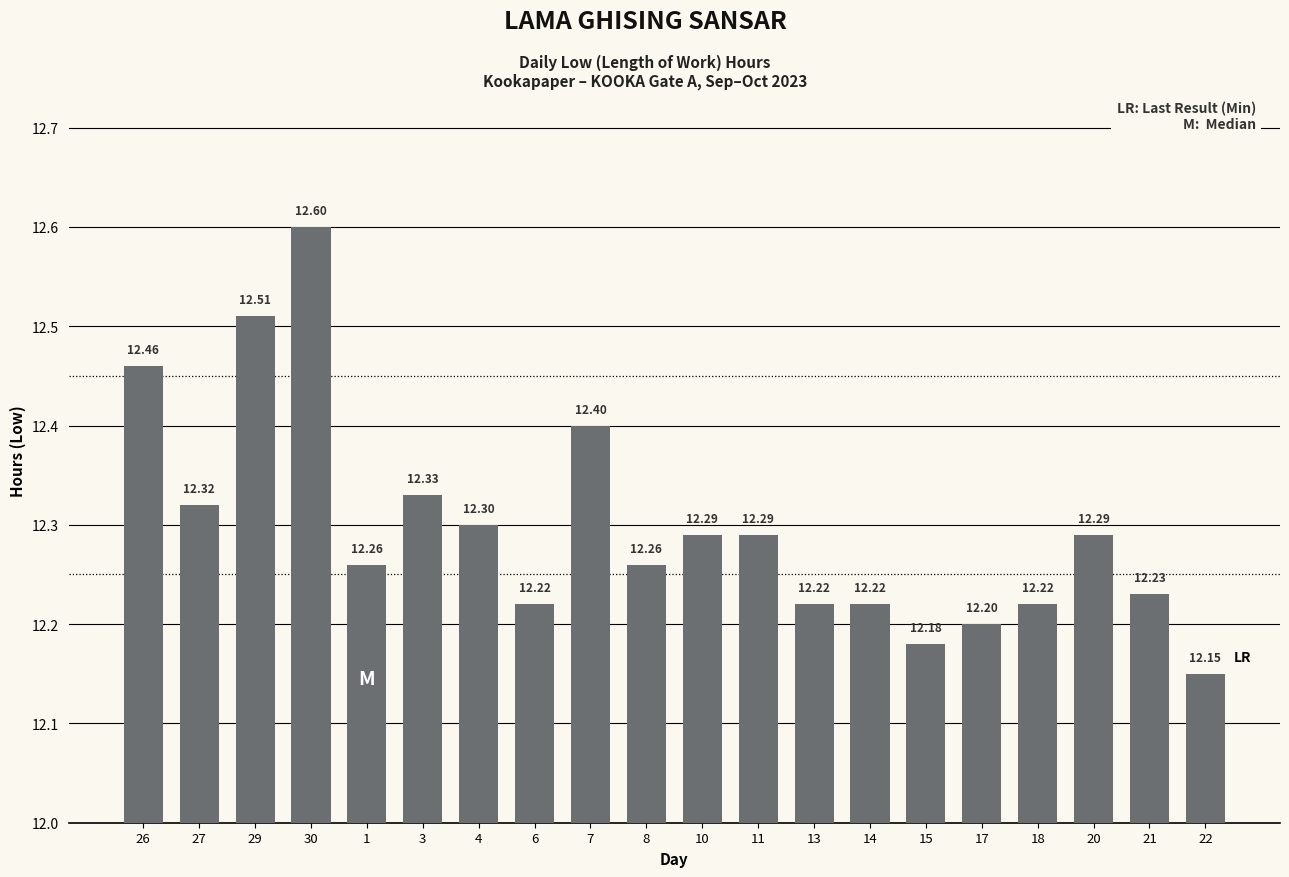

Reading left to right, extract all data points from this chart.

26=12.5	27=12.3	29=12.5	30=12.6	1=12.3	3=12.3	4=12.3	6=12.2	7=12.4	8=12.3	10=12.3	11=12.3	13=12.2	14=12.2	15=12.2	17=12.2	18=12.2	20=12.3	21=12.2	22=12.2